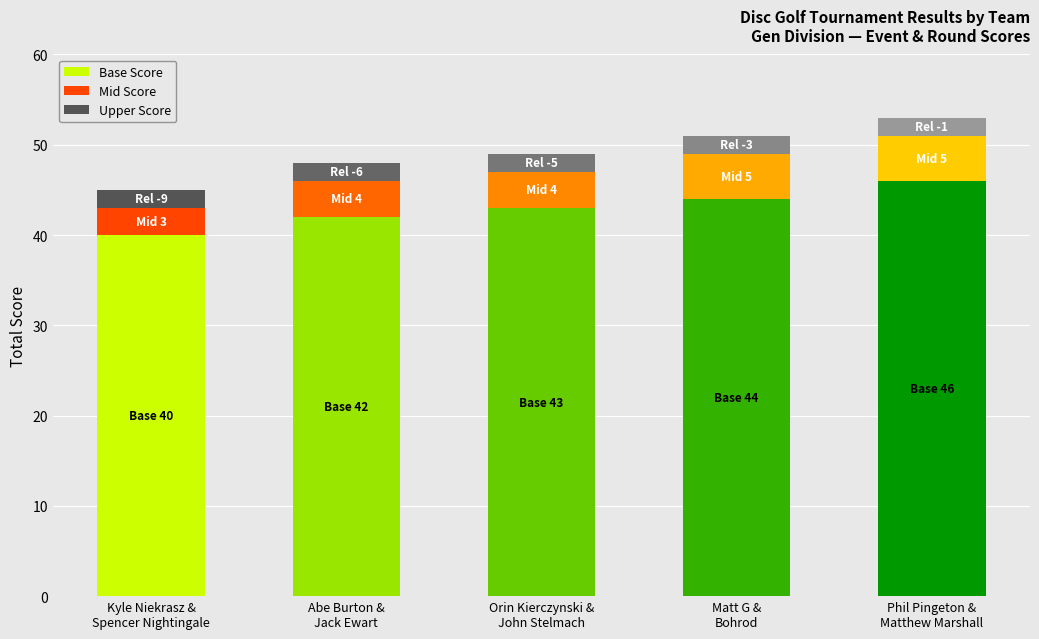

What is the difference between the maximum and second lowest values in the Base Score series?

4